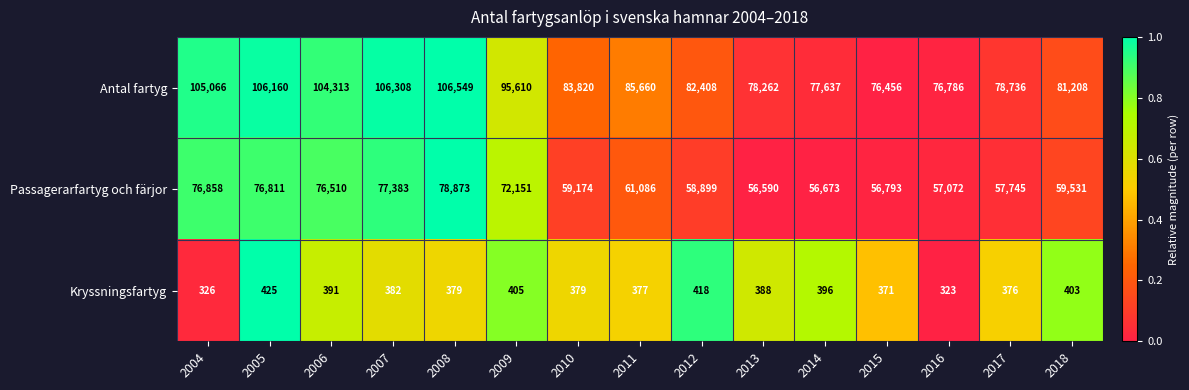

Read the Passagerarfartyg och färjor value at 2017, to the nearest 100.

57700